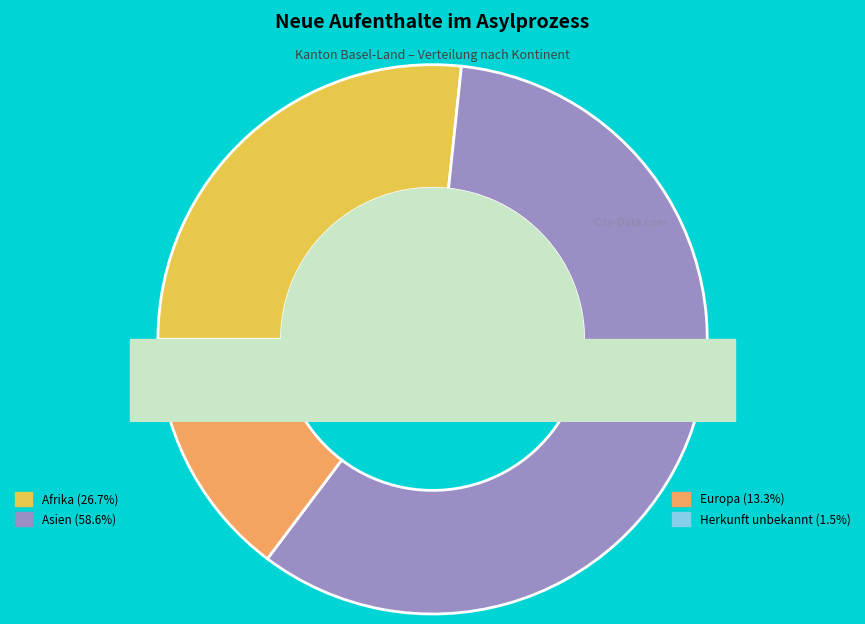

Which slice is the largest?

Asien